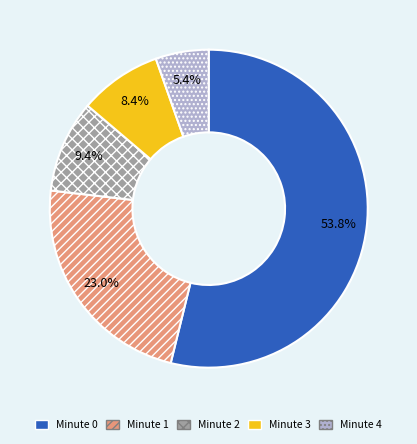

Combined, what portion of the pie is Minute 1 and Minute 3?

31.4%